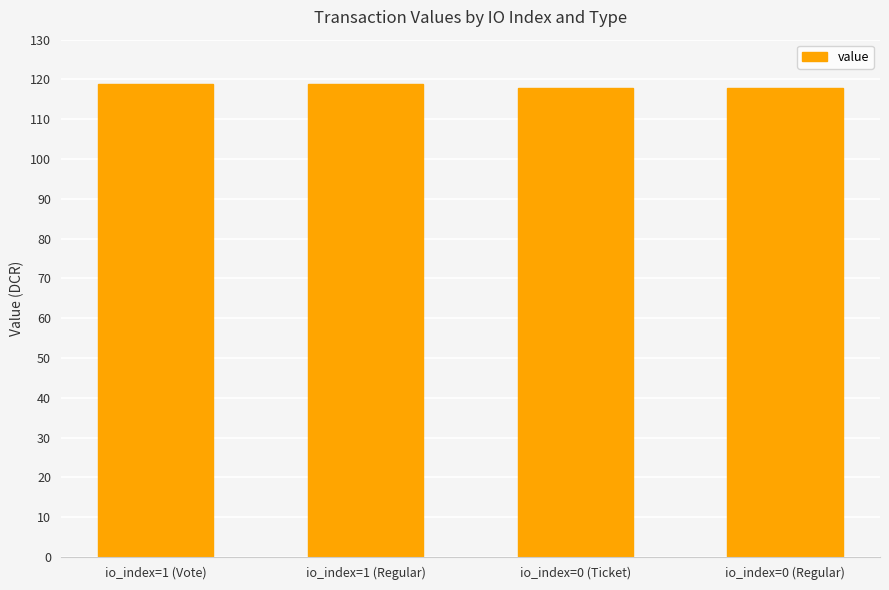

What is the smallest value displayed?

117.7